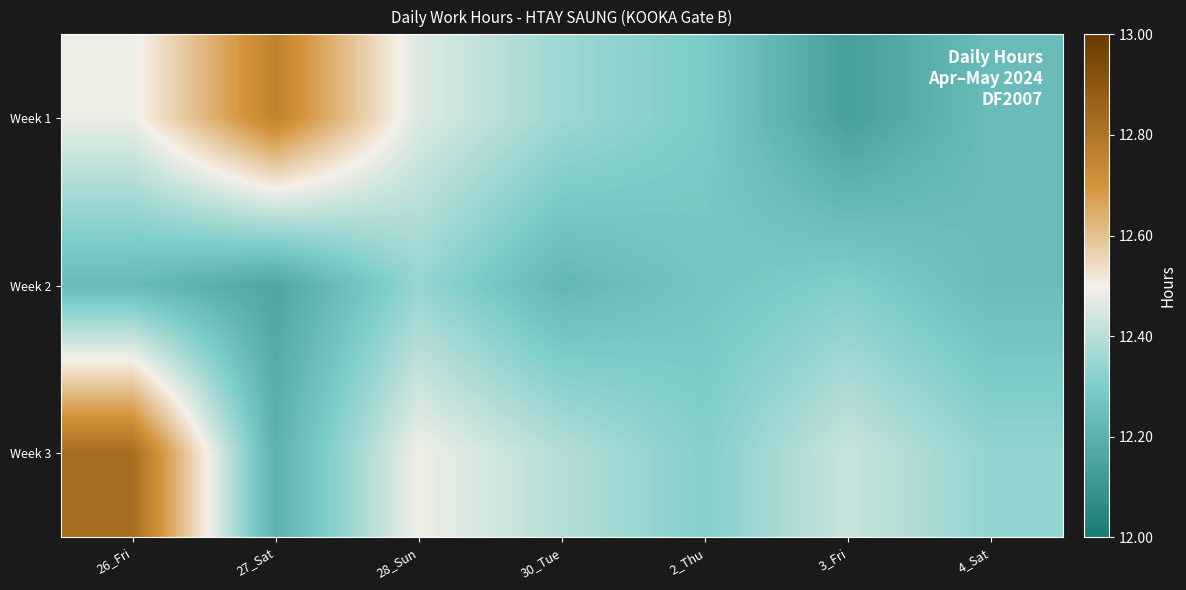

Reading left to right, transcribe all the data shown in this chart.

Week 1: 26_Fri=12.5	27_Sat=12.8	28_Sun=12.5	30_Tue=12.4	2_Thu=12.3	3_Fri=12.1	4_Sat=12.2
Week 2: 26_Fri=12.2	27_Sat=12.2	28_Sun=12.3	30_Tue=12.2	2_Thu=12.3	3_Fri=12.3	4_Sat=12.2
Week 3: 26_Fri=12.8	27_Sat=12.2	28_Sun=12.5	30_Tue=12.4	2_Thu=12.3	3_Fri=12.4	4_Sat=12.3